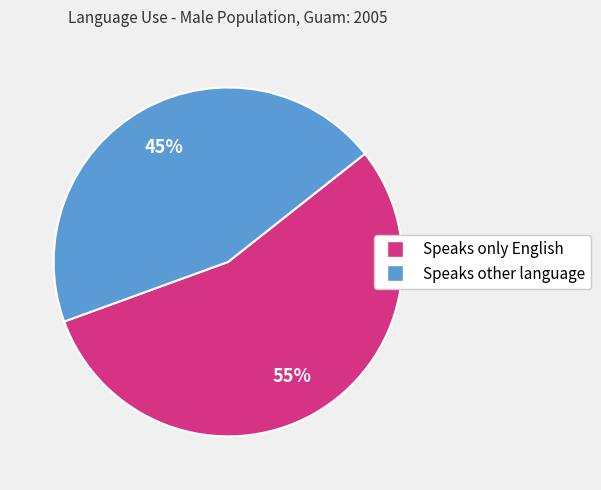

Does any single category account for the majority?

Yes